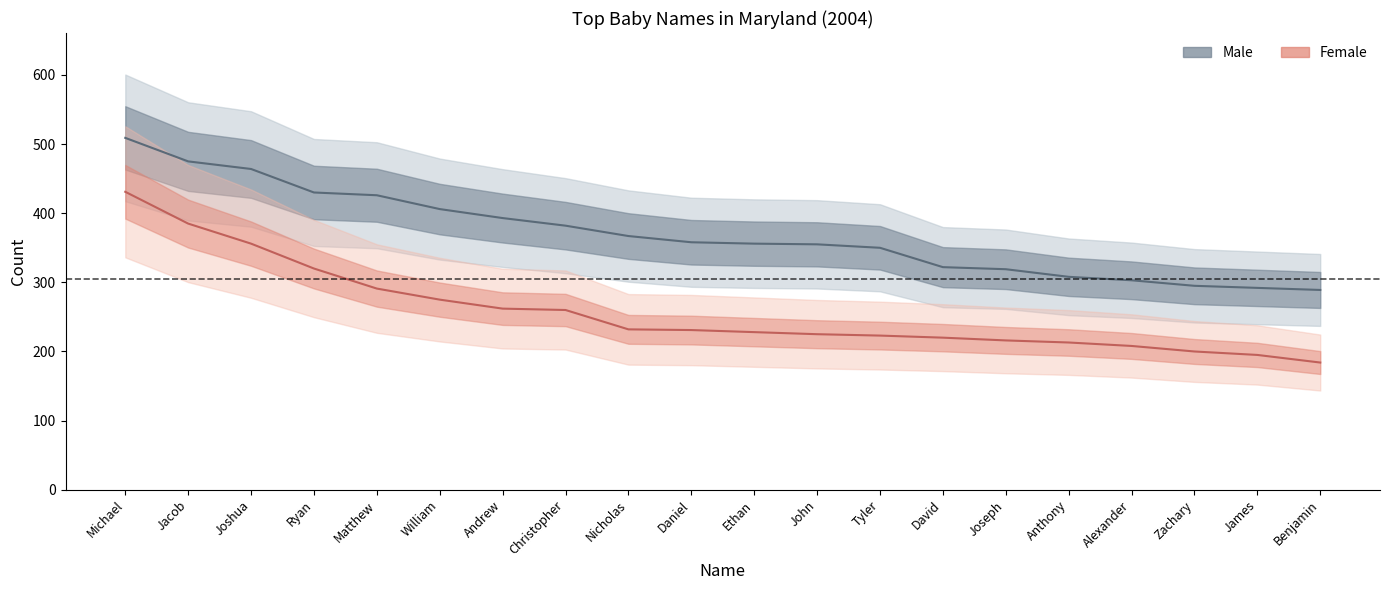

True or false: Female Total has more than 1 points higher than both neighbors.

False